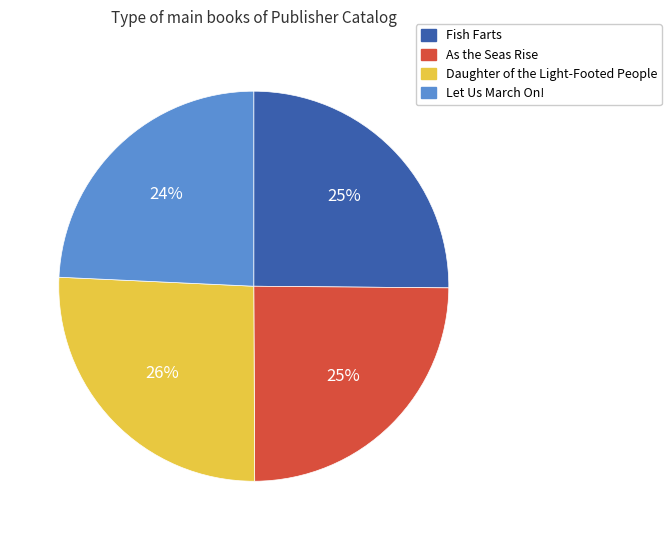

Does any single category account for the majority?

No